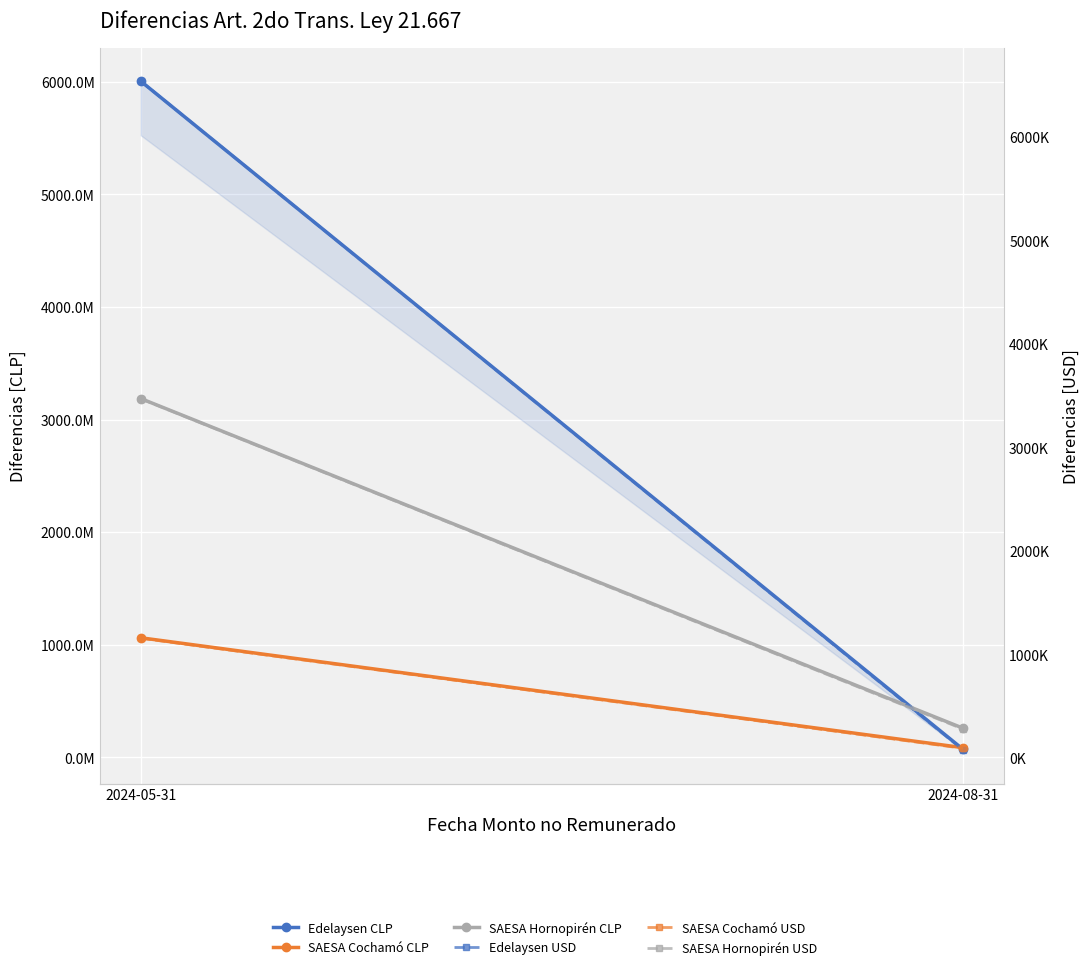

What is the sum of all Edelaysen USD values?

6617487.0